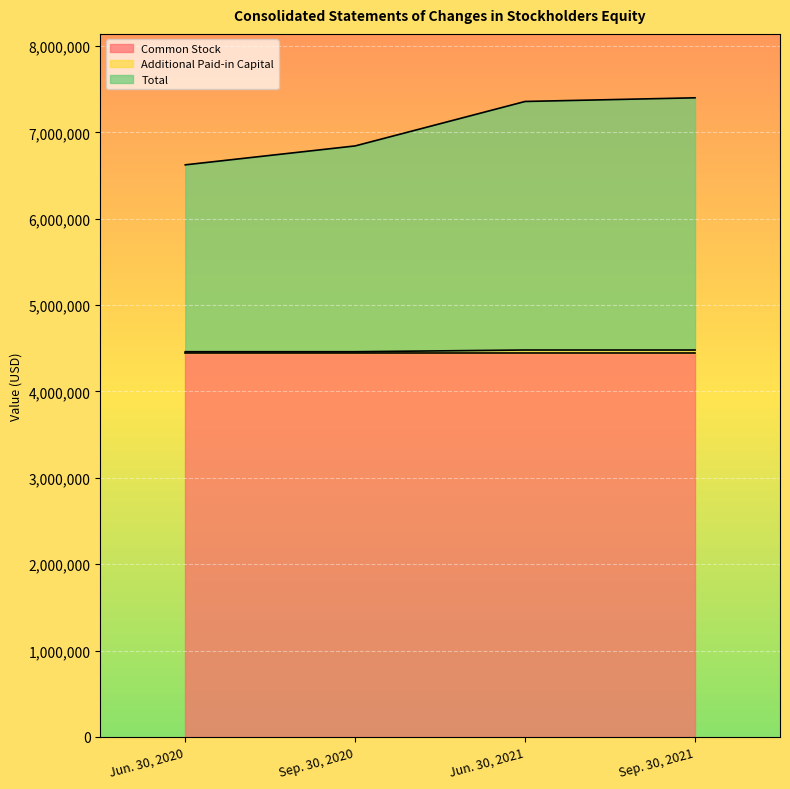

Rank the categories by Additional Paid-in Capital value from highest to lowest.

Jun. 30, 2021, Sep. 30, 2021, Jun. 30, 2020, Sep. 30, 2020